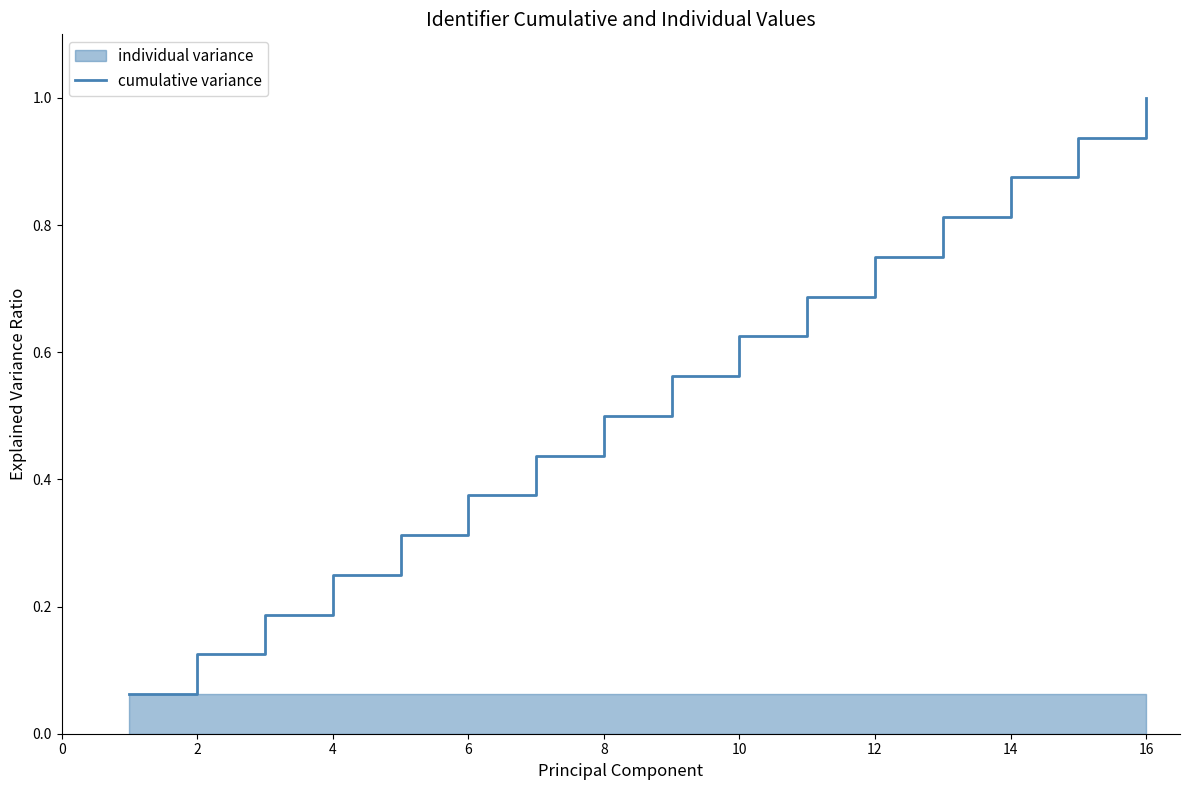

The value at 2 is 0.1. True or false?

True